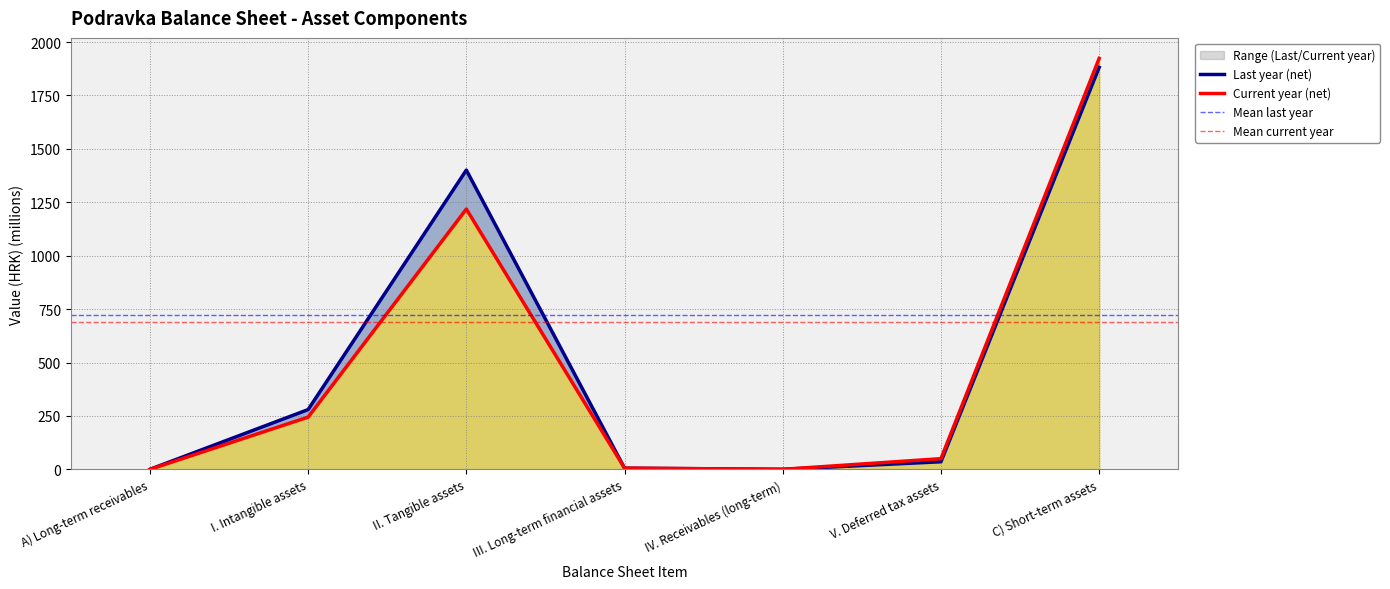

Does the chart have visible grid lines?

Yes